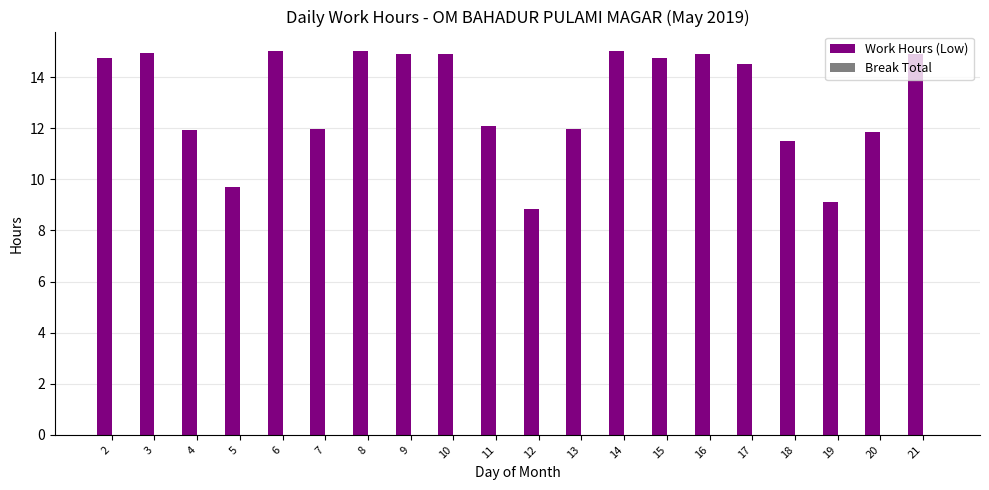

What is the smallest value displayed?

8.8